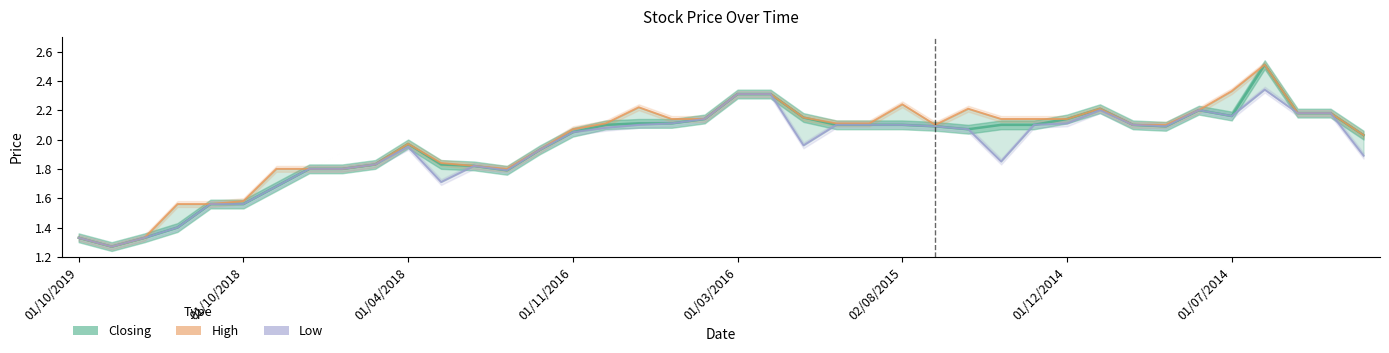

True or false: High and Closing intersect in this chart.

False